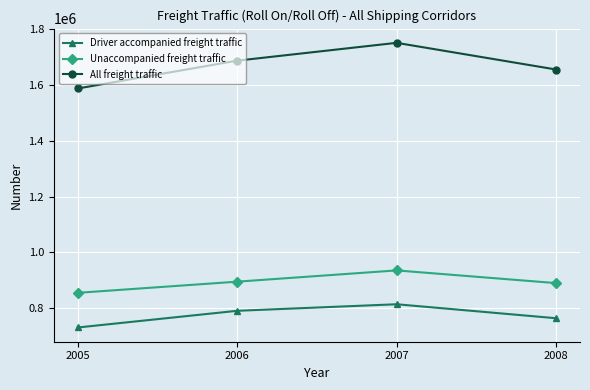

List the series in order of their peak value, lowest first.

Driver accompanied freight traffic, Unaccompanied freight traffic, All freight traffic